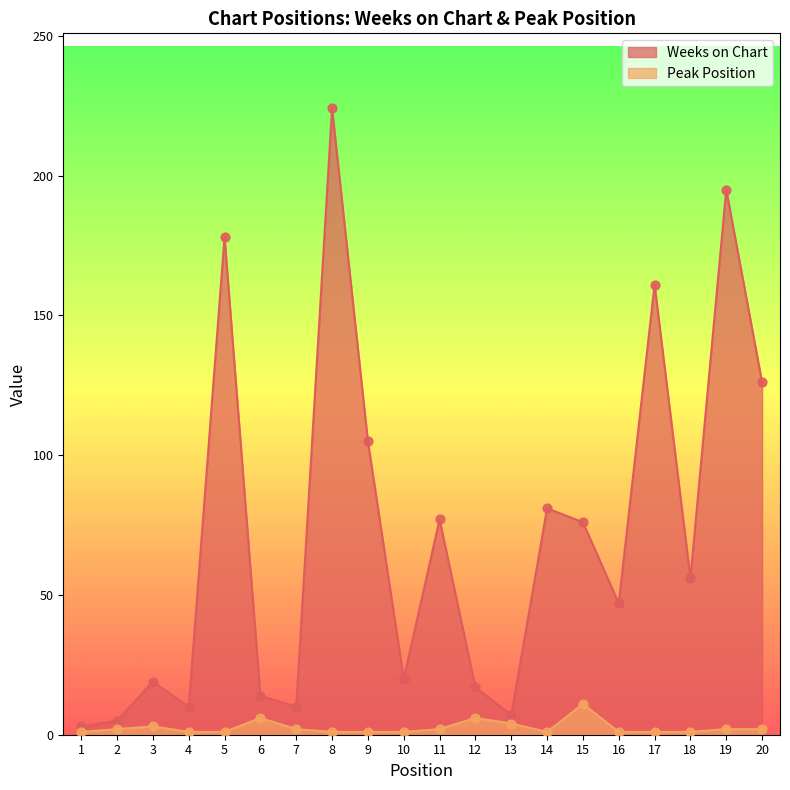

Which series contains the lowest Y value?

Peak Position